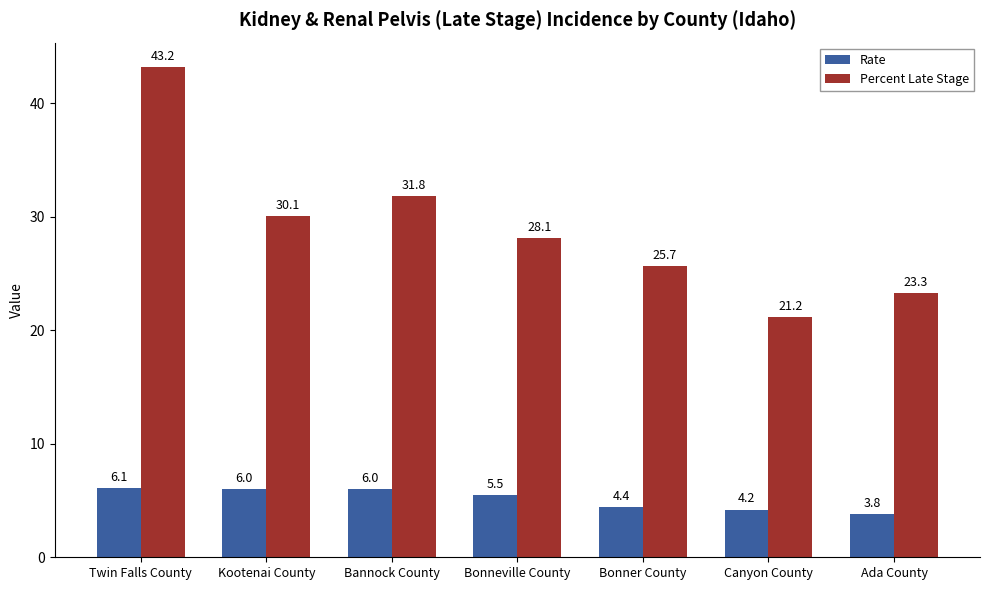

Are the bars horizontal?

No